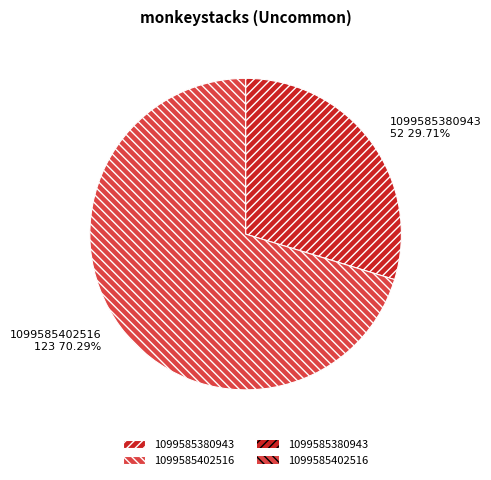

Approximately how many times larger is the value at 1099585402516 compared to 1099585380943?

2.4